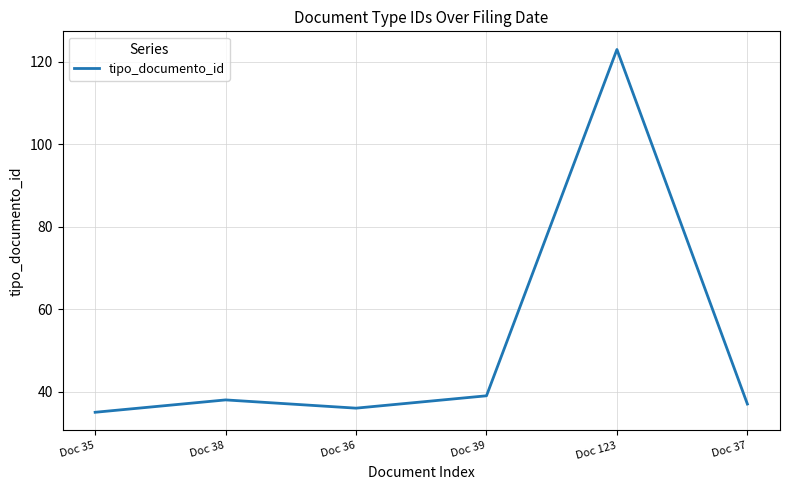

What is the change in value from Doc 38 to Doc 123?

+85